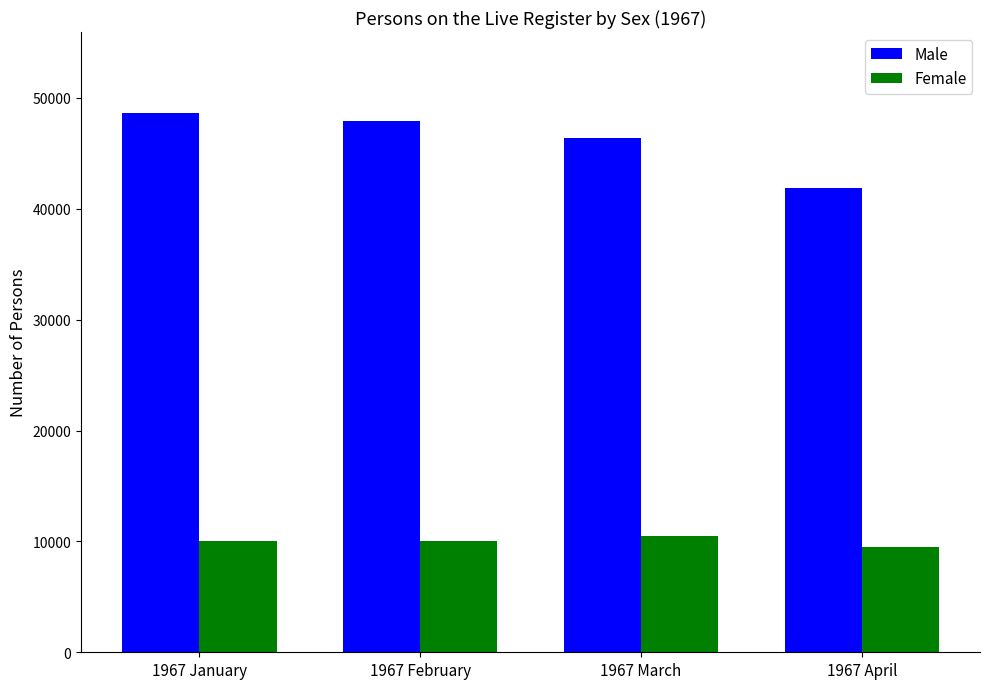

Is it true that Female equals 9461 at 1967 April?

True